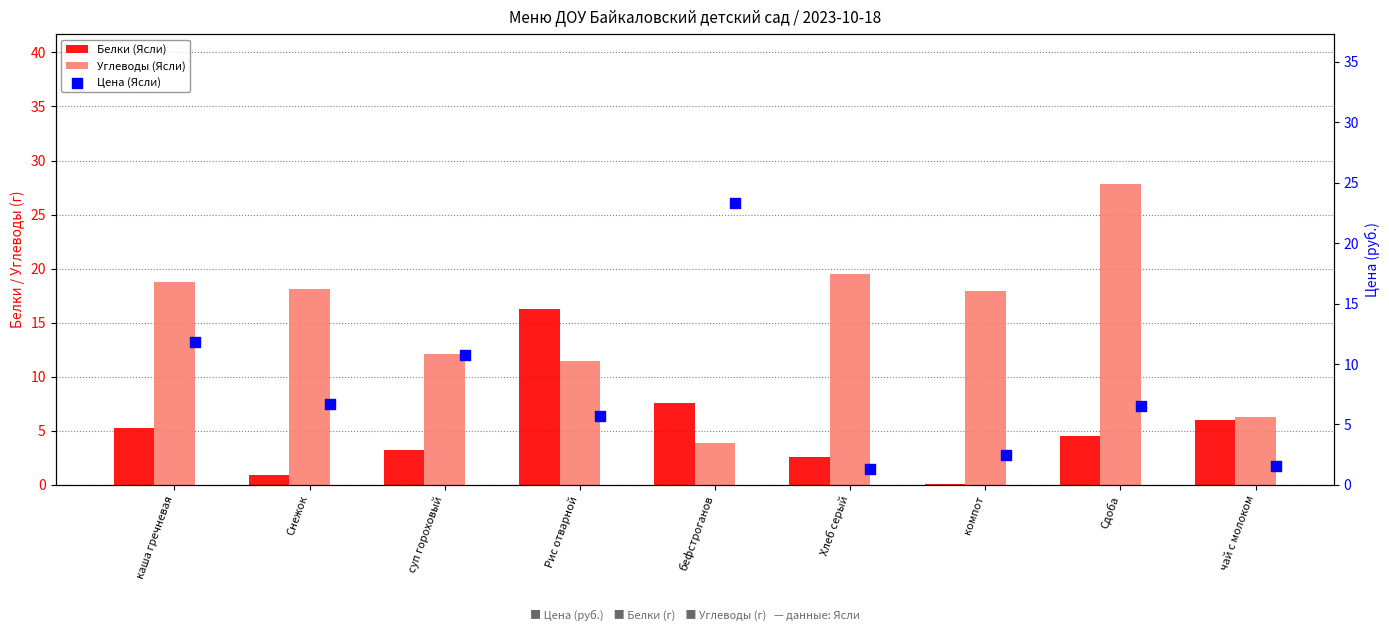

At how many categories does at least one series exceed 15?

7